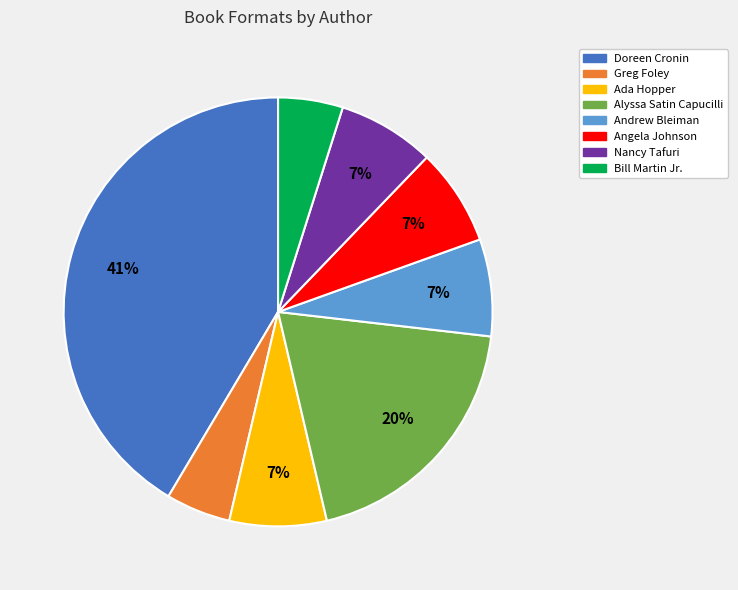

Approximately how many times larger is the value at Andrew Bleiman compared to Angela Johnson?

1.0